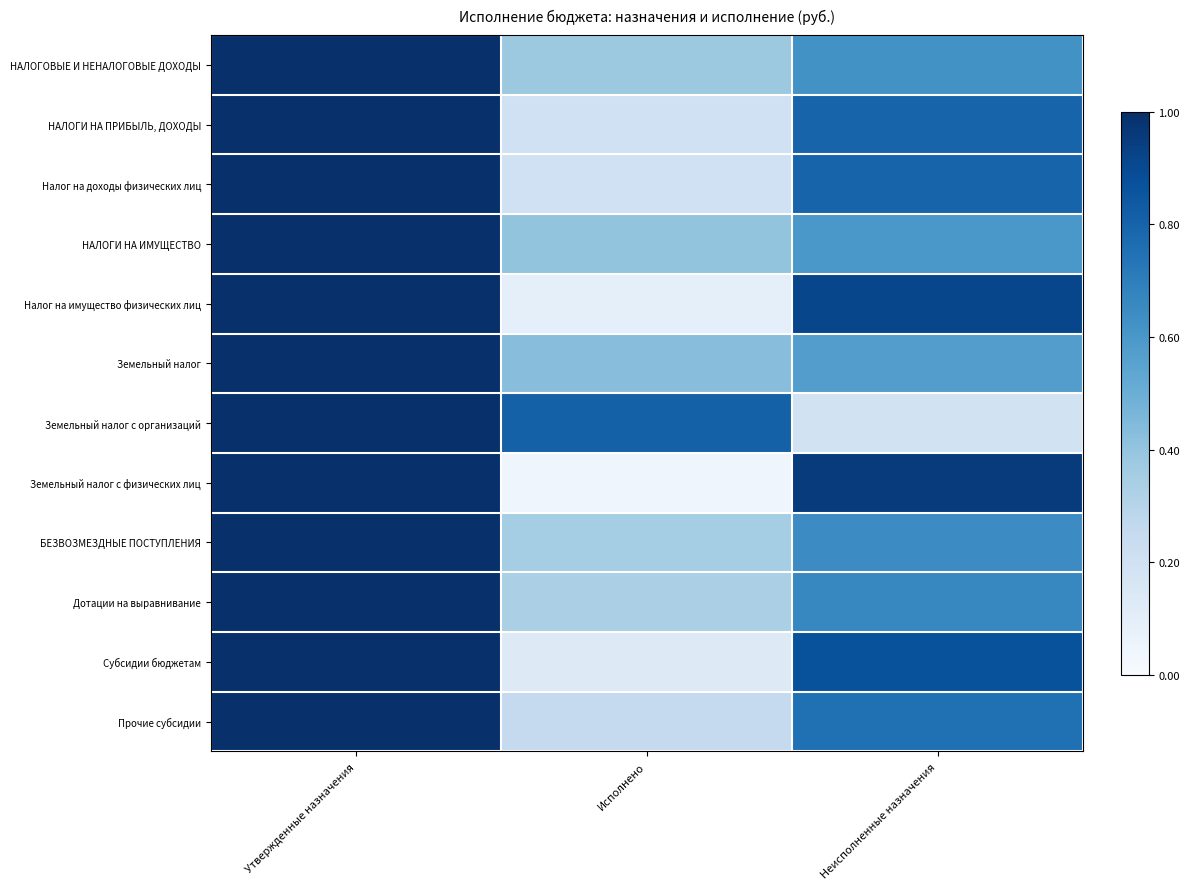

Which category has the highest value across all series?

Утвержденные назначения